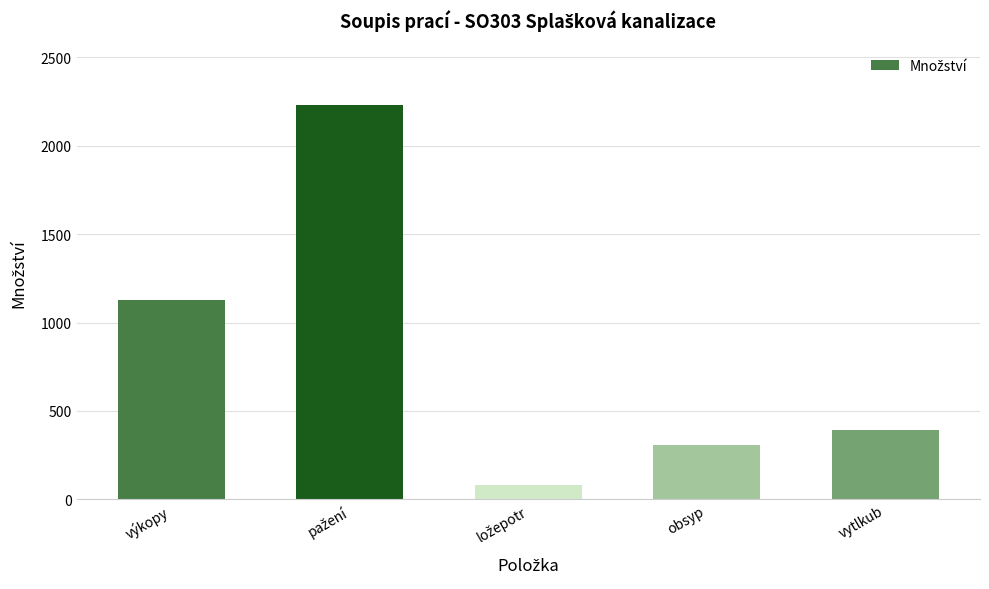

The chart shows a value of 391.0 at vytlkub. True or false?

True